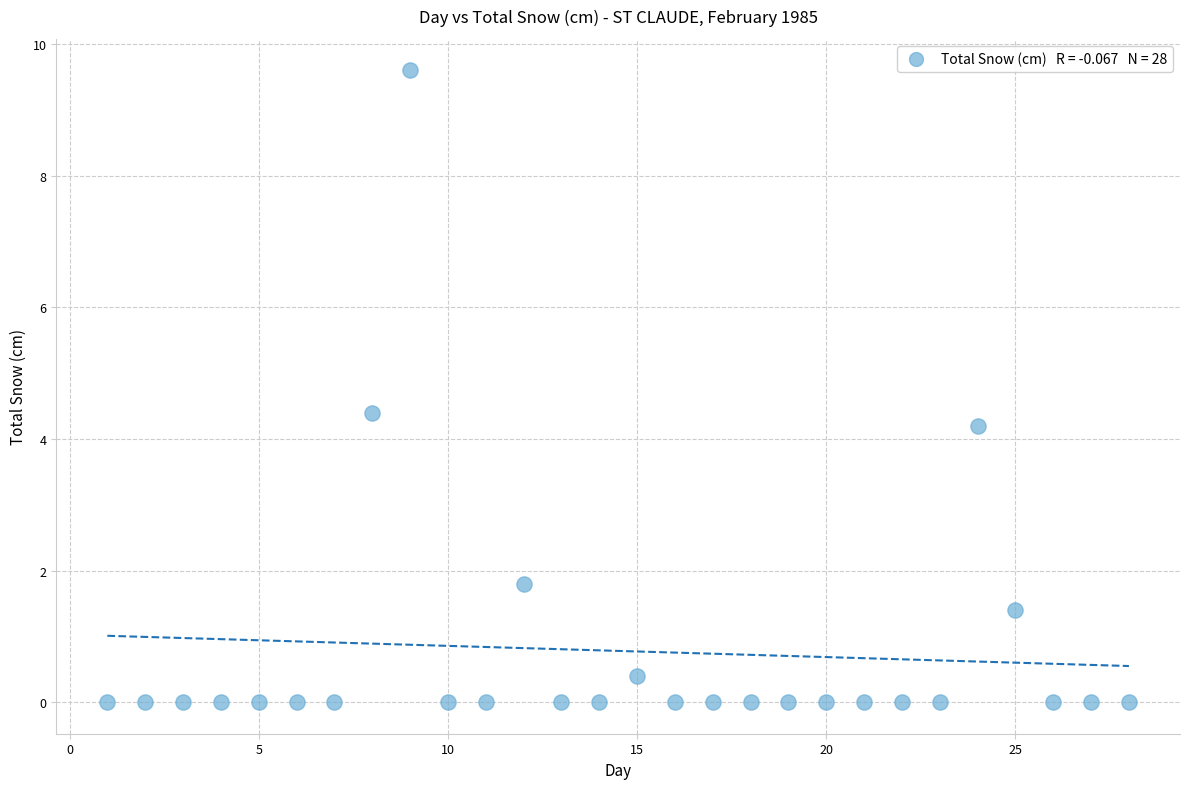

What is the range of Y values (max minus min)?

9.6